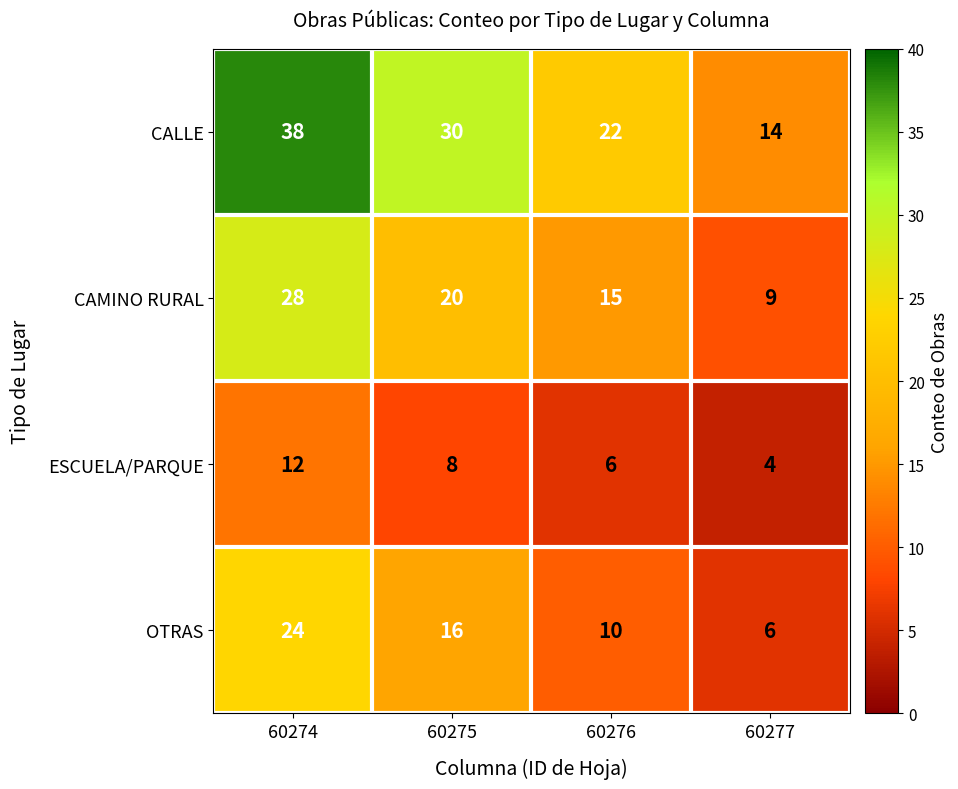

Count the ESCUELA/PARQUE values in the range 6 to 12.

3